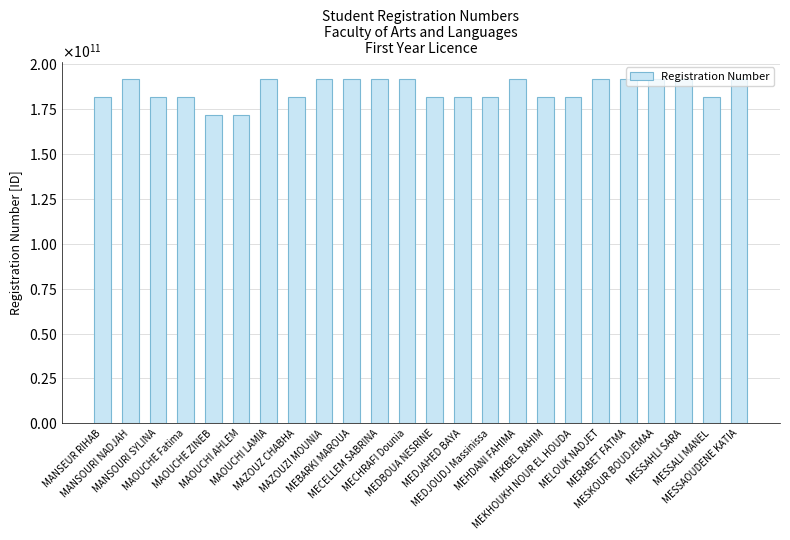

What is the label of the 4th bar from the left?

MAOUCHE Fatima